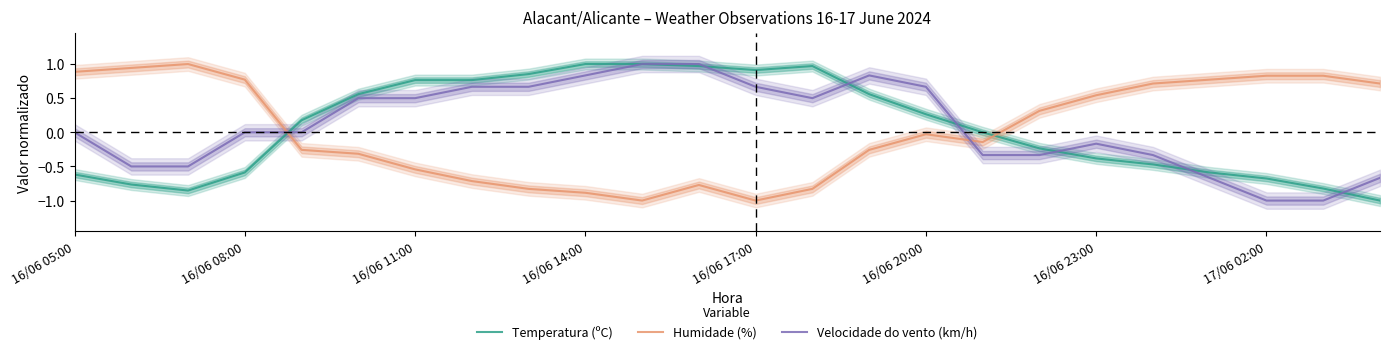

What is the minimum value for Humidade (%)?

-1.0